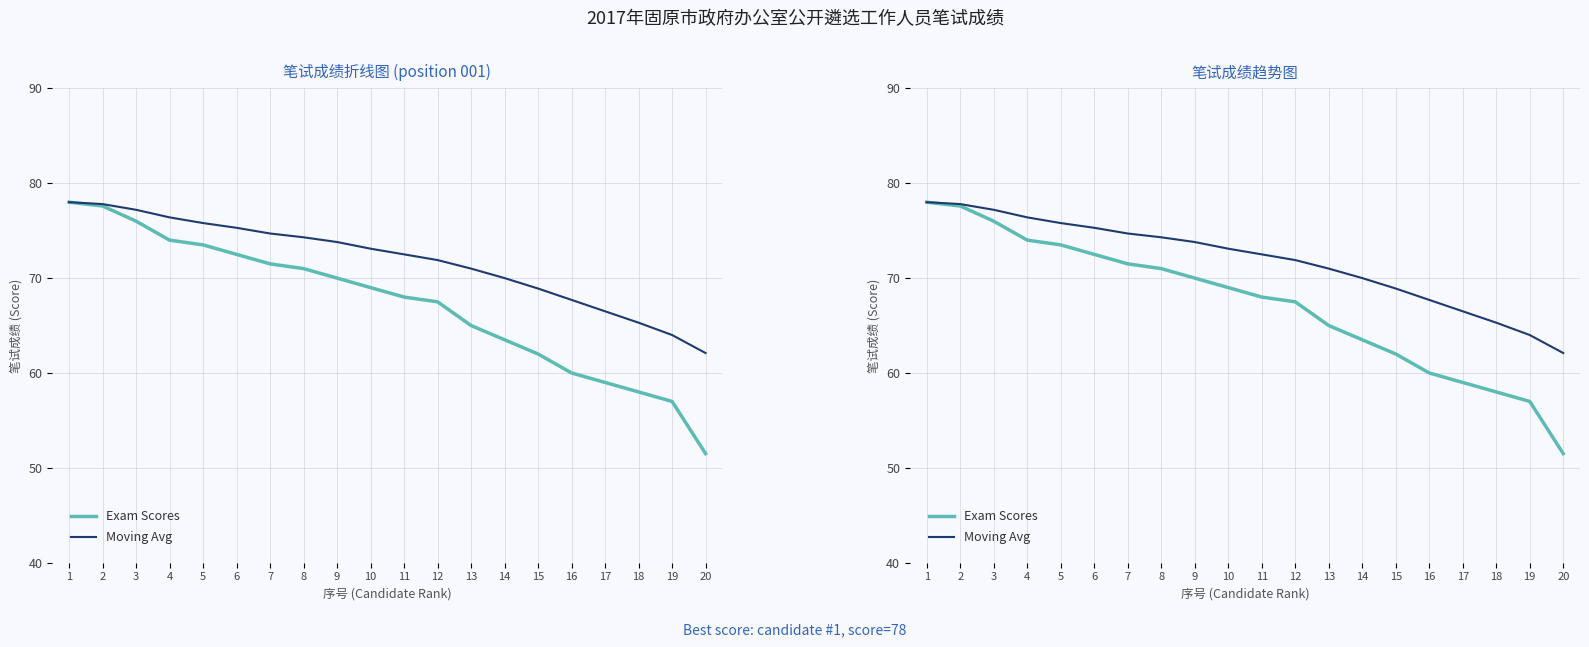

Between 13 and 14, which series saw the biggest shift?

Exam Scores